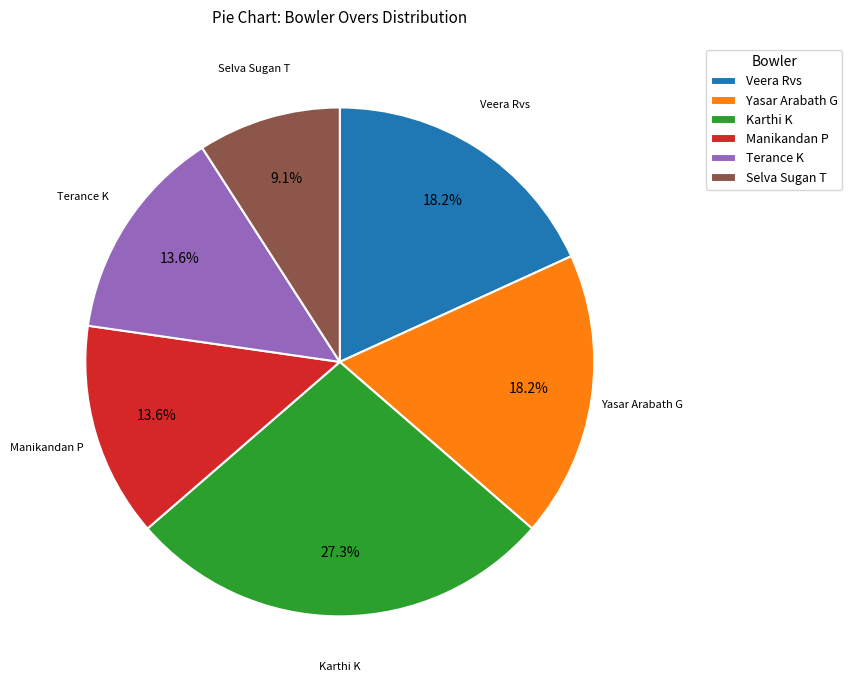

Between Selva Sugan T and Yasar Arabath G, which is larger?

Yasar Arabath G